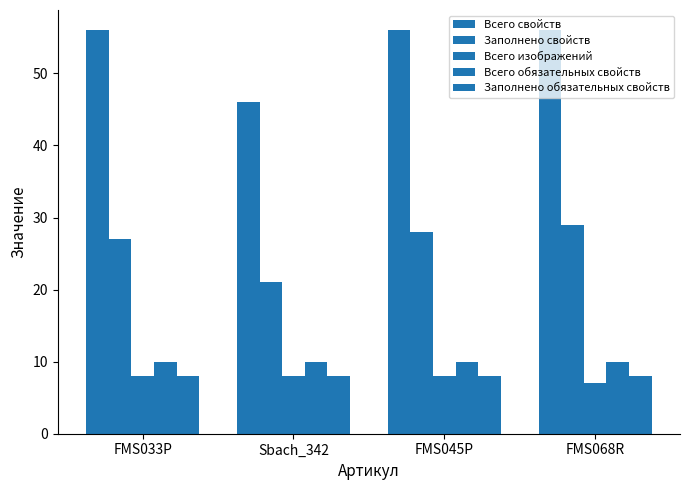

What is the label of the 4th bar from the right?

FMS033P